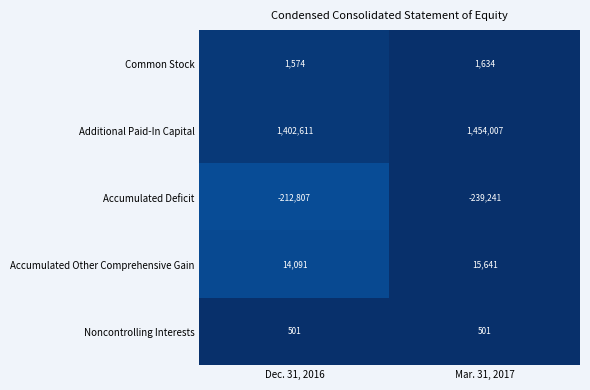

What is the smallest value displayed?

-239241